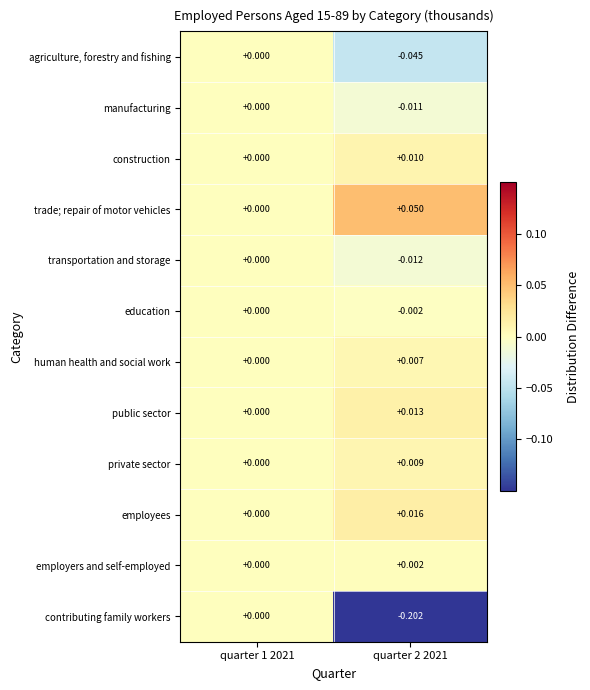

Rank the series at quarter 2 2021 from lowest to highest value.

contributing family workers, agriculture, forestry and fishing, transportation and storage, manufacturing, education, employers and self-employed, human health and social work, private sector, construction, public sector, employees, trade; repair of motor vehicles